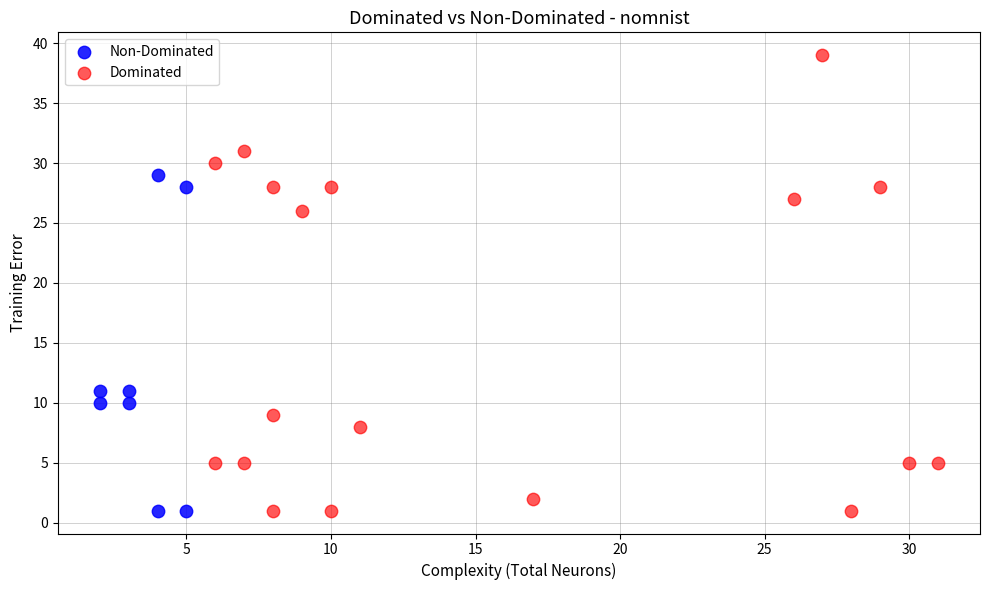

Which series has the widest spread of Y values?

Dominated